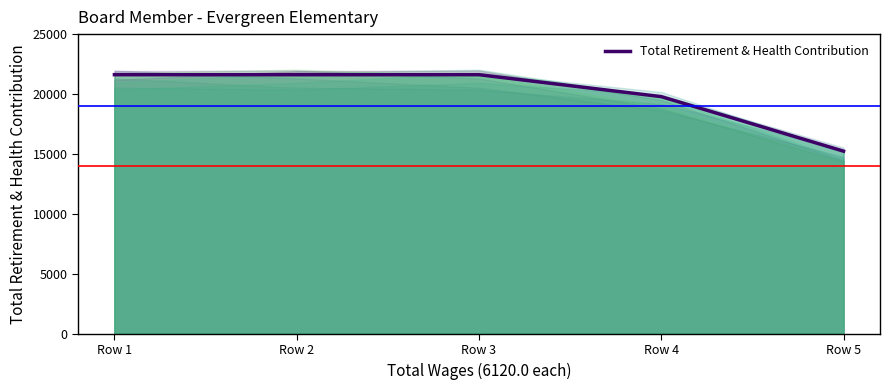

List the labels in order of value, smallest first.

Row 5, Row 4, Row 1, Row 2, Row 3